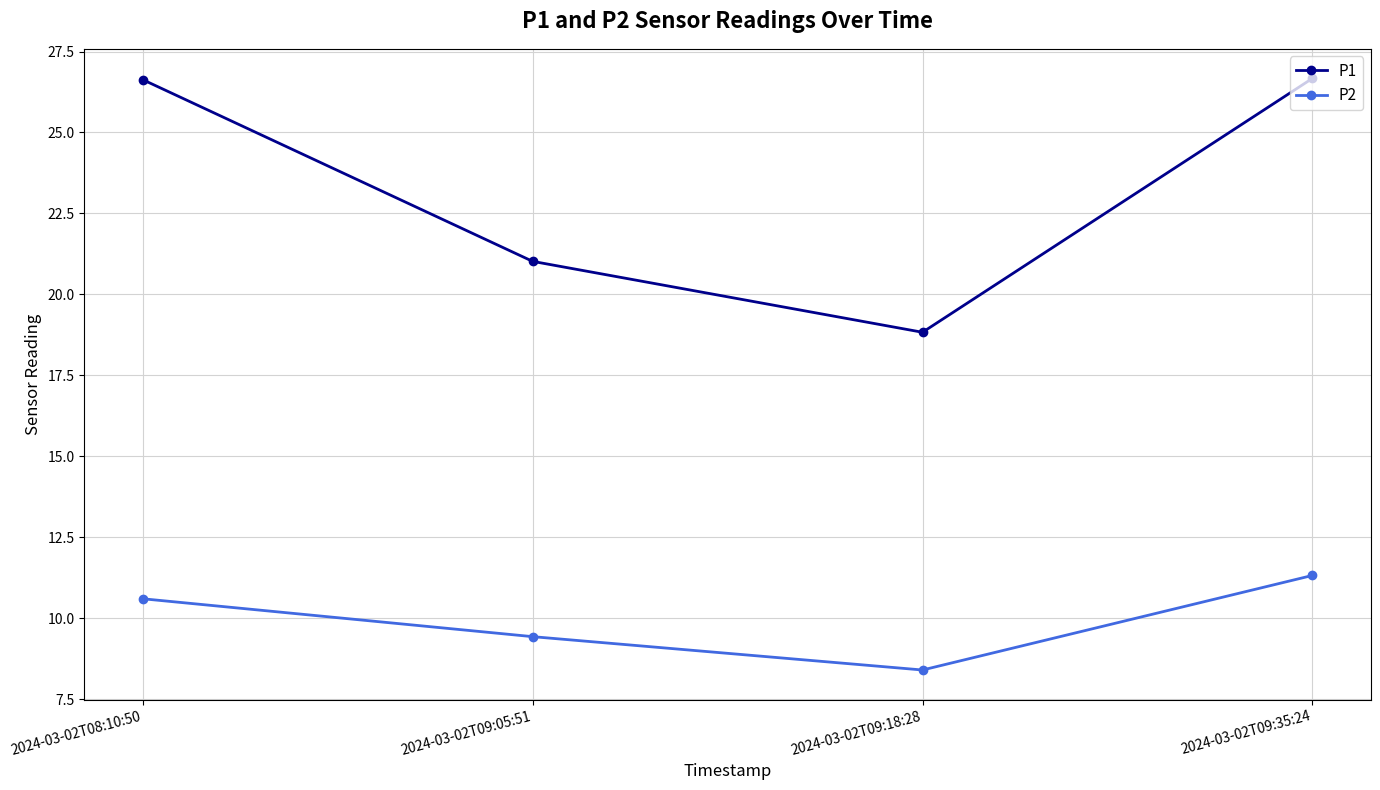

Rank the series by their average value, from lowest to highest.

P2, P1